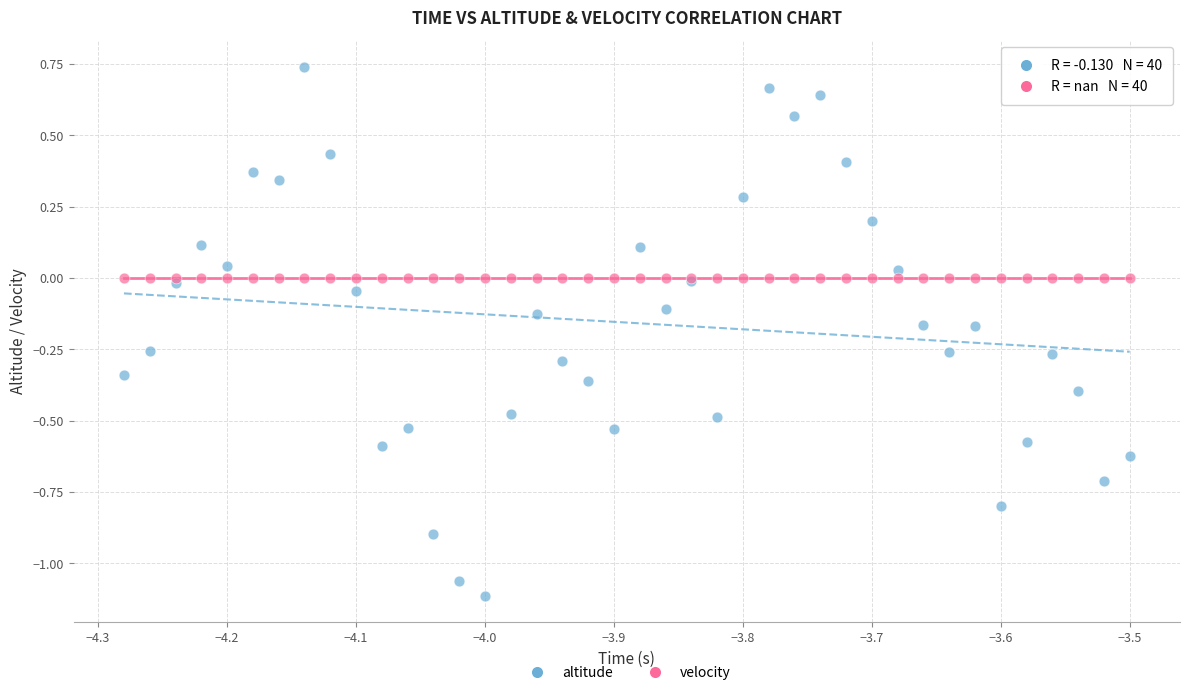

Which series contains the highest Y value?

altitude